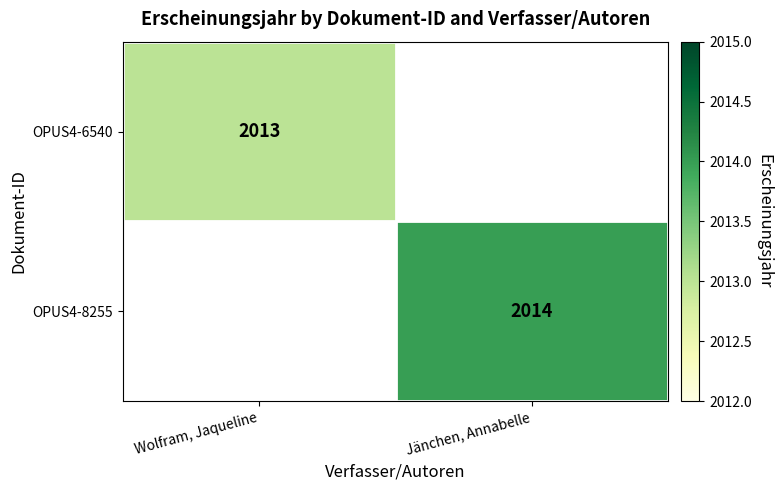

True or false: OPUS4-8255 has a value of 700 at Jänchen, Annabelle.

False